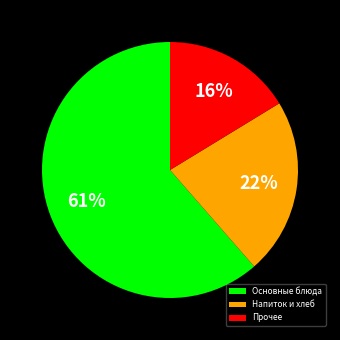

Do Основные блюда and Напиток и хлеб together represent more than half of the pie?

Yes